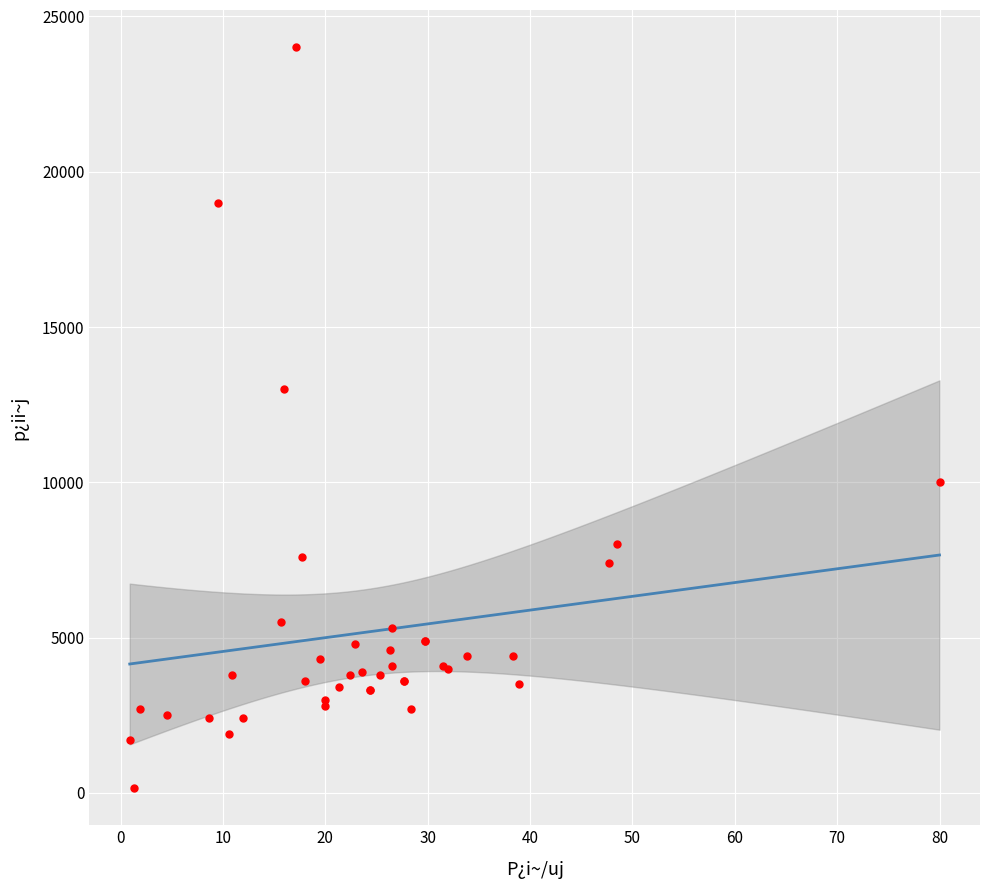

What Y value in the scatter plot is closest to 12075?

13000